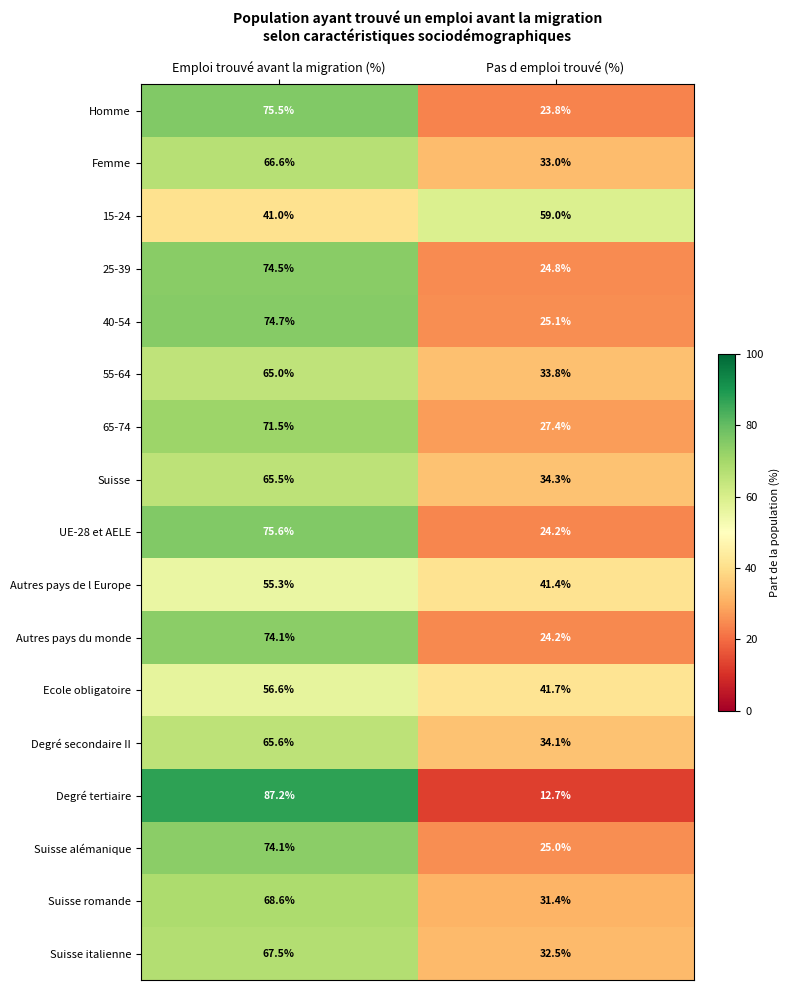

Is it true that Autres pays de l Europe equals 10.7 at Pas d emploi trouvé (%)?

False